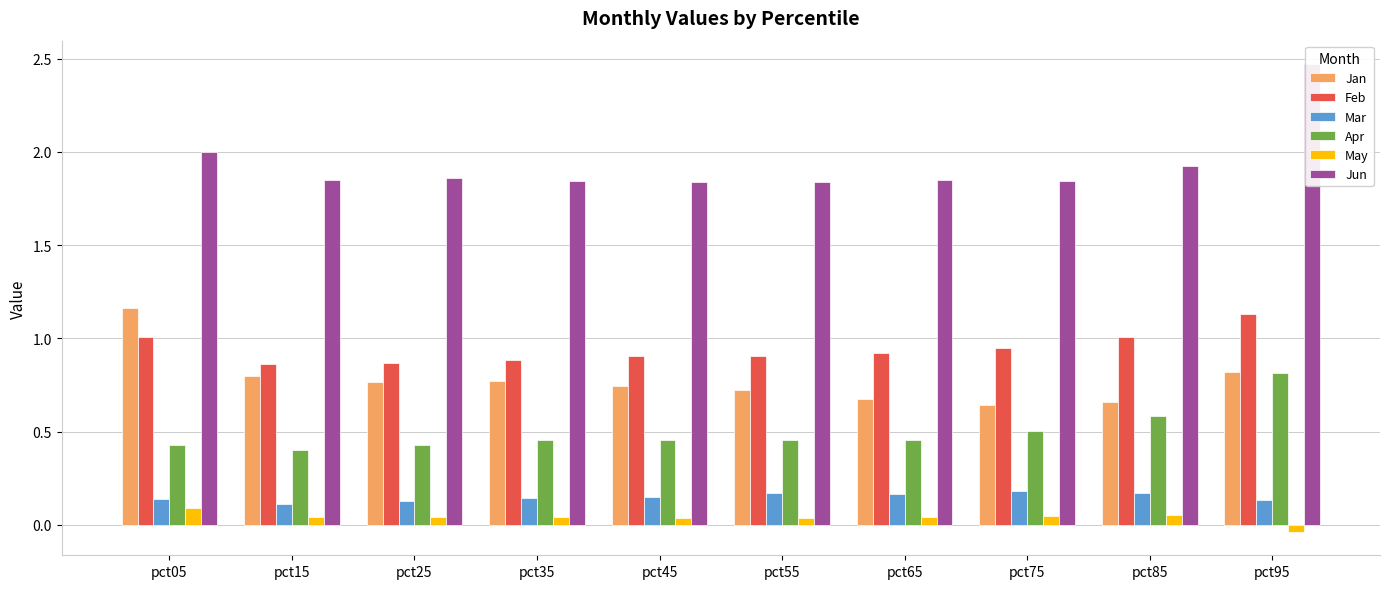

Reading left to right, extract all data points from this chart.

Jan: pct05=1.2	pct15=0.8	pct25=0.8	pct35=0.8	pct45=0.7	pct55=0.7	pct65=0.7	pct75=0.6	pct85=0.7	pct95=0.8
Feb: pct05=1.0	pct15=0.9	pct25=0.9	pct35=0.9	pct45=0.9	pct55=0.9	pct65=0.9	pct75=1.0	pct85=1.0	pct95=1.1
Mar: pct05=0.1	pct15=0.1	pct25=0.1	pct35=0.1	pct45=0.2	pct55=0.2	pct65=0.2	pct75=0.2	pct85=0.2	pct95=0.1
Apr: pct05=0.4	pct15=0.4	pct25=0.4	pct35=0.5	pct45=0.5	pct55=0.5	pct65=0.5	pct75=0.5	pct85=0.6	pct95=0.8
May: pct05=0.1	pct15=0.0	pct25=0.0	pct35=0.0	pct45=0.0	pct55=0.0	pct65=0.0	pct75=0.1	pct85=0.1	pct95=-0.0
Jun: pct05=2.0	pct15=1.9	pct25=1.9	pct35=1.8	pct45=1.8	pct55=1.8	pct65=1.8	pct75=1.8	pct85=1.9	pct95=2.5